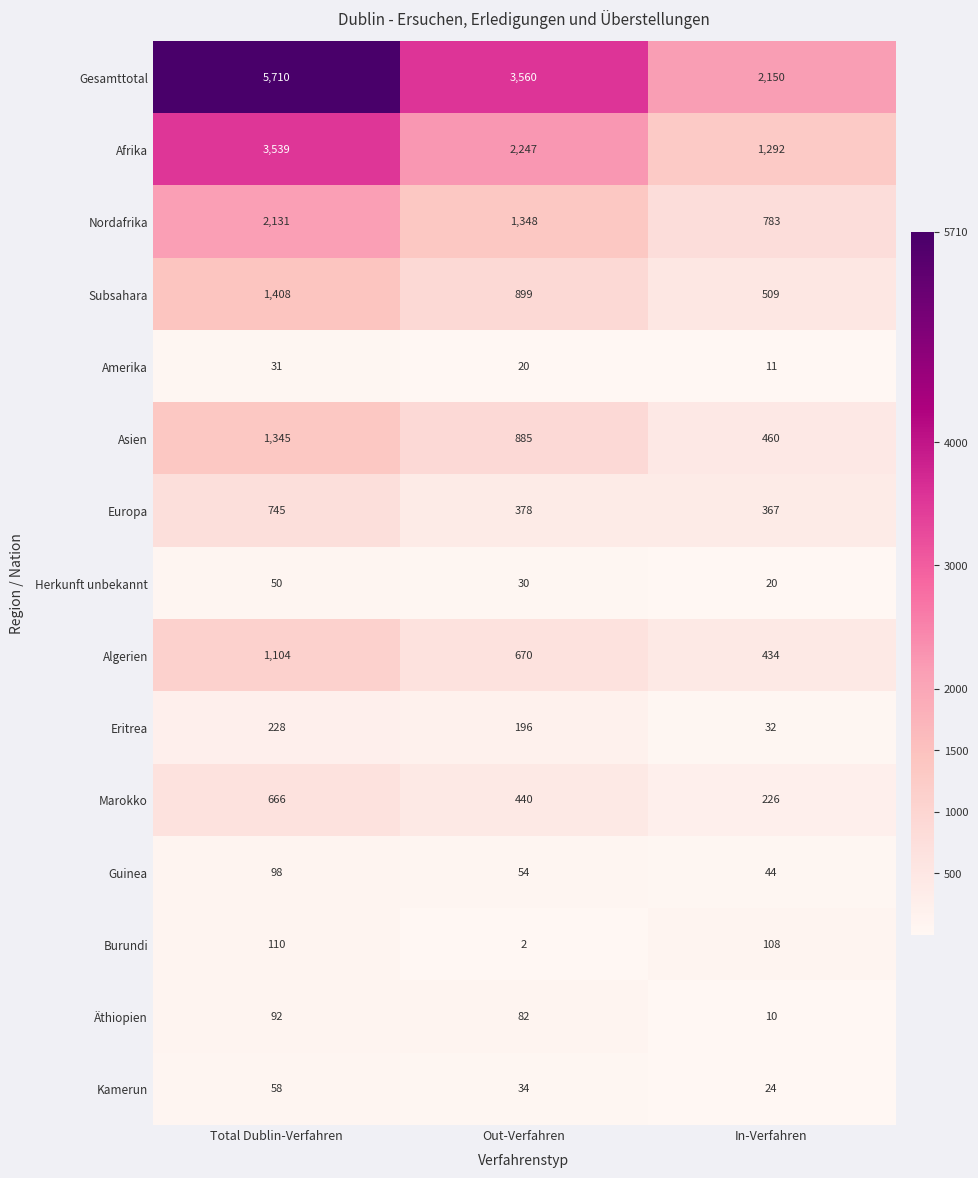

List the labels in order of Nordafrika value, largest first.

Total Dublin-Verfahren, Out-Verfahren, In-Verfahren